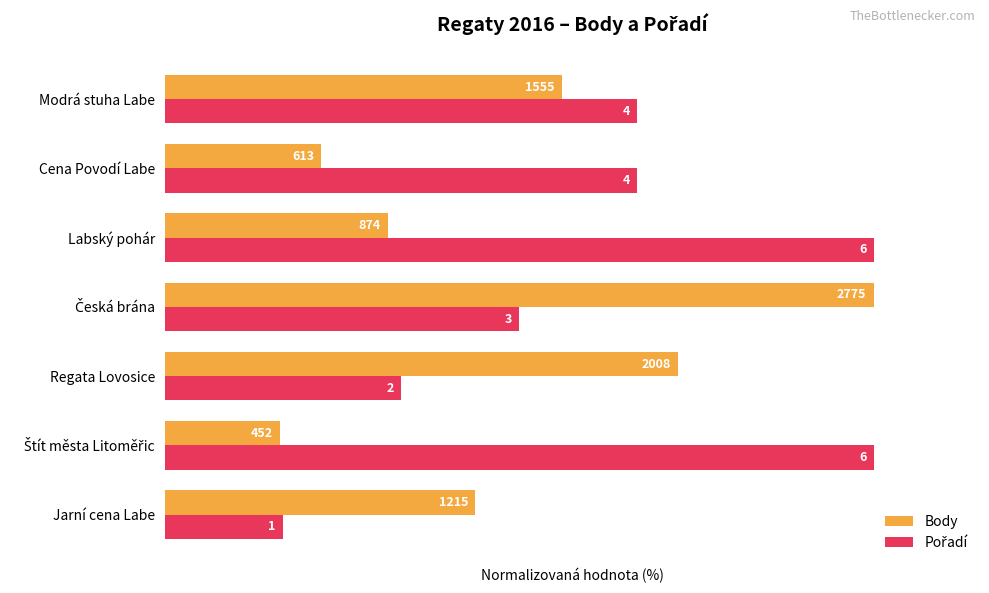

What is the average value of the Pořadí series?

61.9